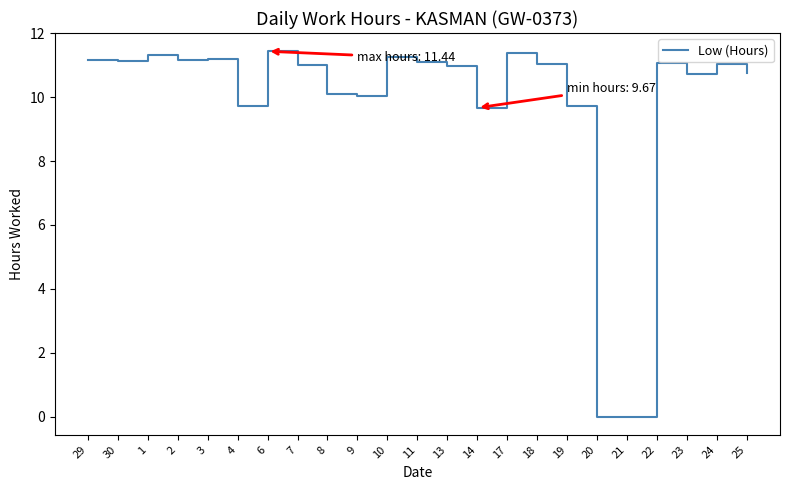

Is it true that the value at 25 is 10.8?

True